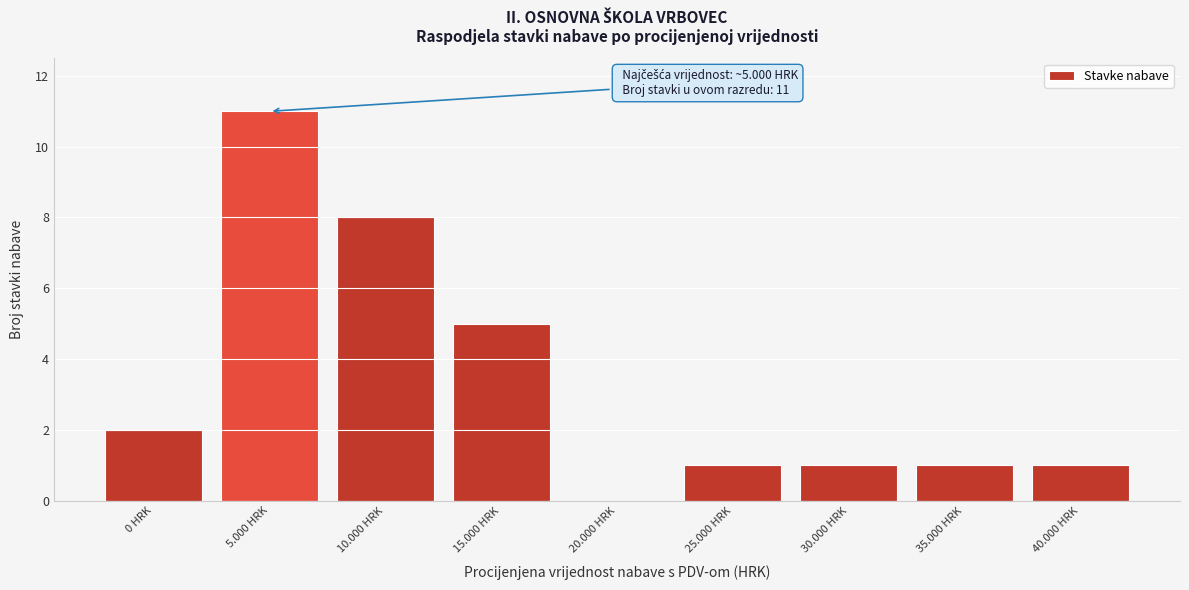

Reading left to right, what are all the values shown in this chart?

0 HRK=2	5.000 HRK=11	10.000 HRK=8	15.000 HRK=5	20.000 HRK=0	25.000 HRK=1	30.000 HRK=1	35.000 HRK=1	40.000 HRK=1